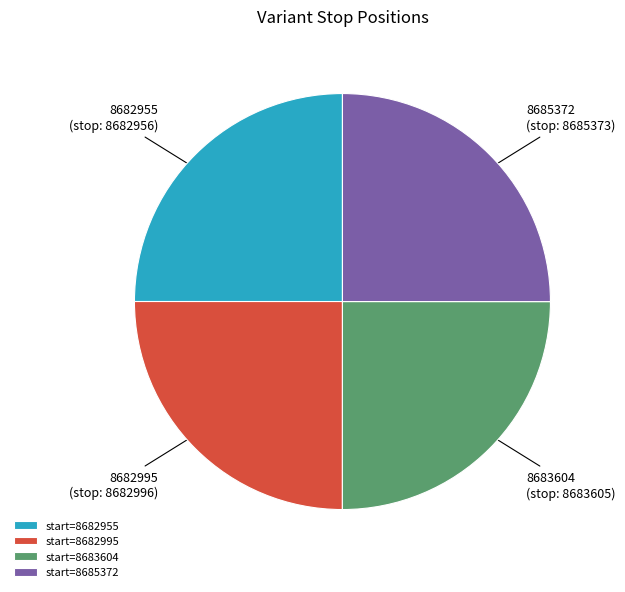

Is it true that start=8682955 is 25% of the pie?

True